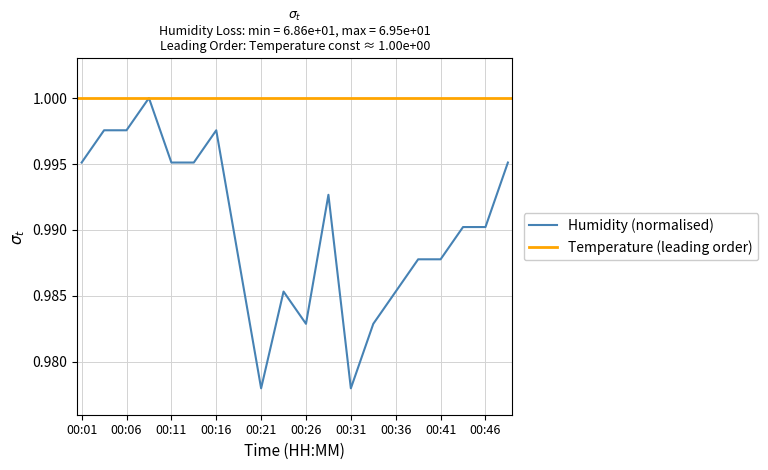

How many points are lower than both their immediate neighbors (excluding endpoints)?

3